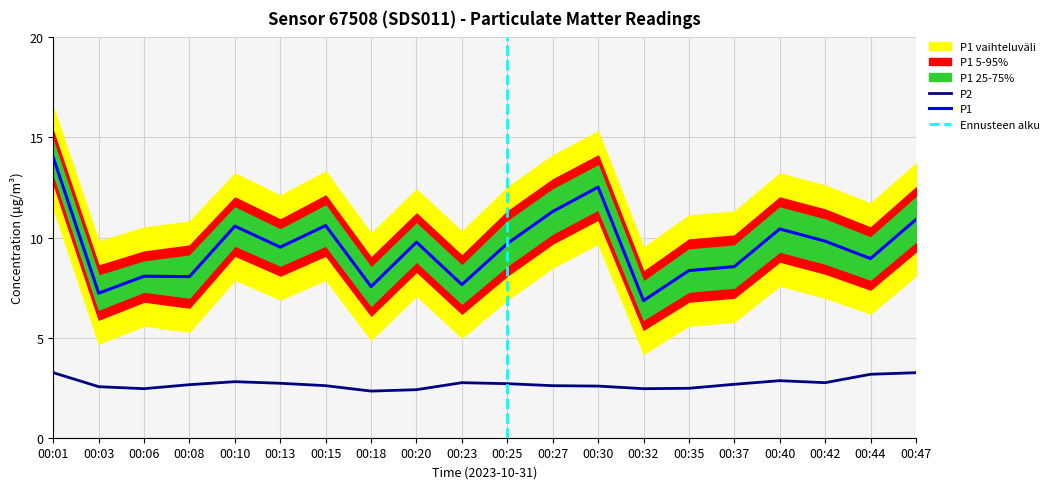

Does the chart display data point markers on the line(s)?

No